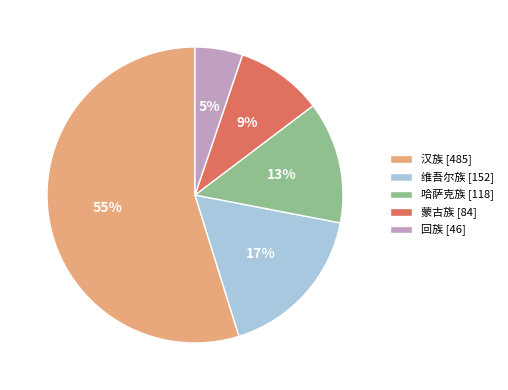

Which category has the biggest portion of the pie?

汉族